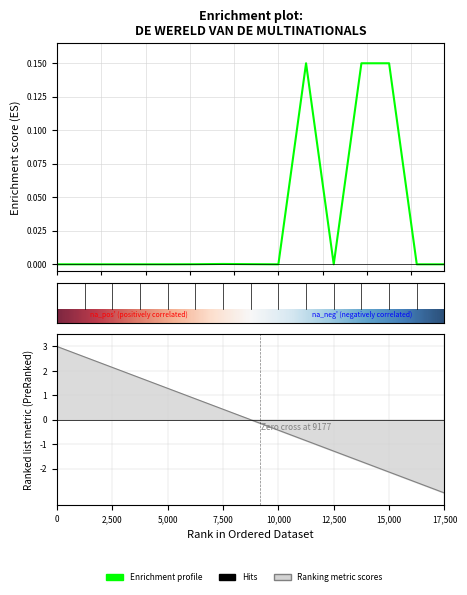

Does the chart have visible grid lines?

Yes